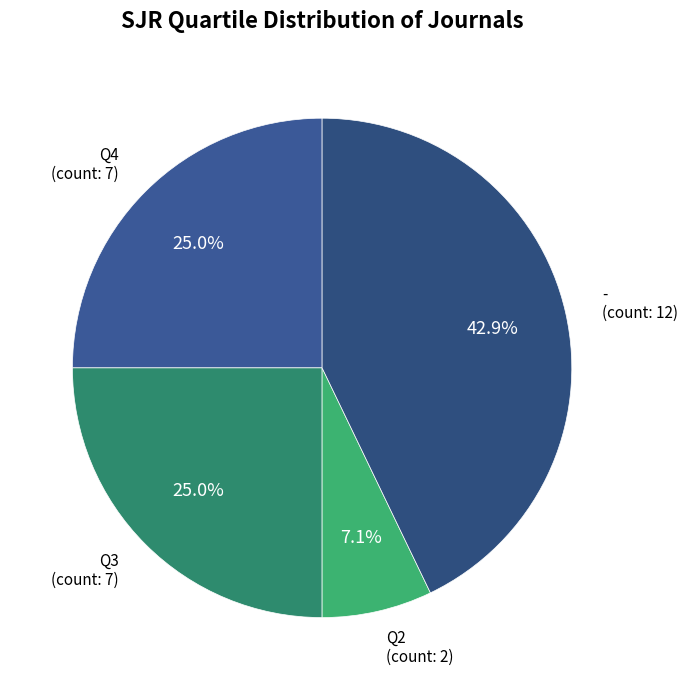

To the nearest percent, what portion does - represent?

43%